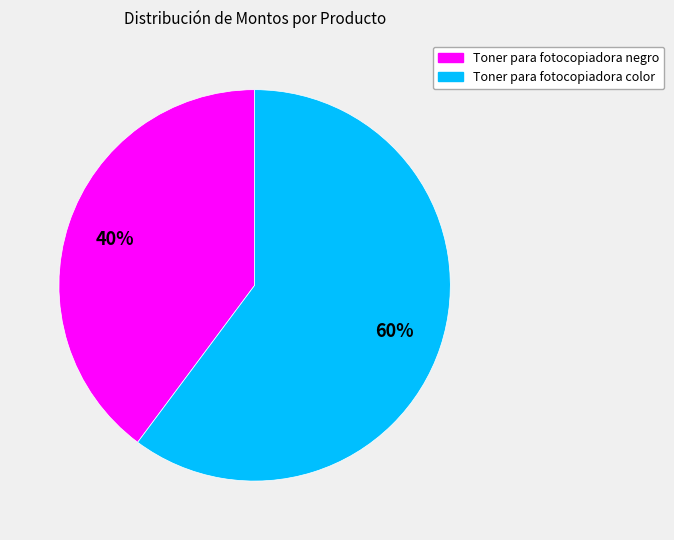

To the nearest percent, what is the average slice percentage?

50%